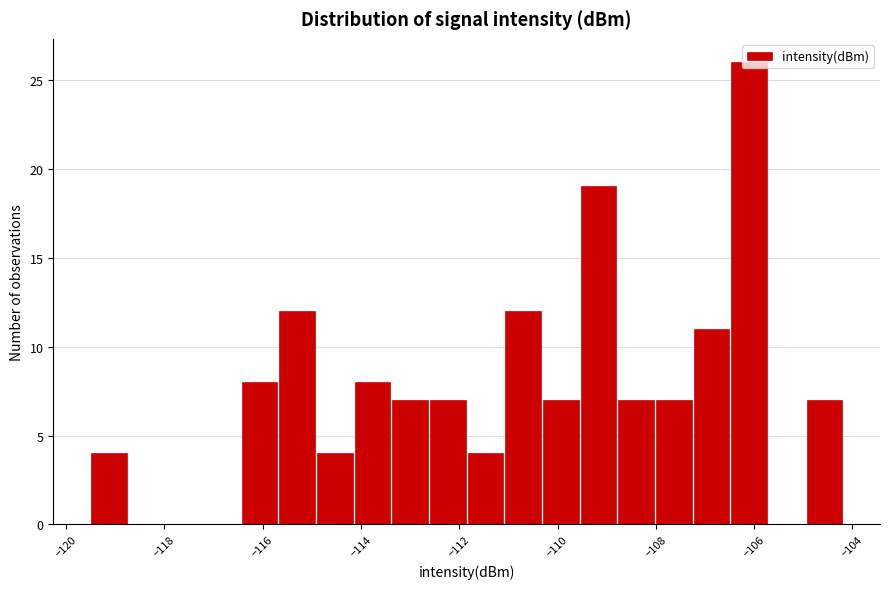

Around what value on the x-axis is the tallest bar? Give the approximate position of its centre, as read against the axis.

-106.0